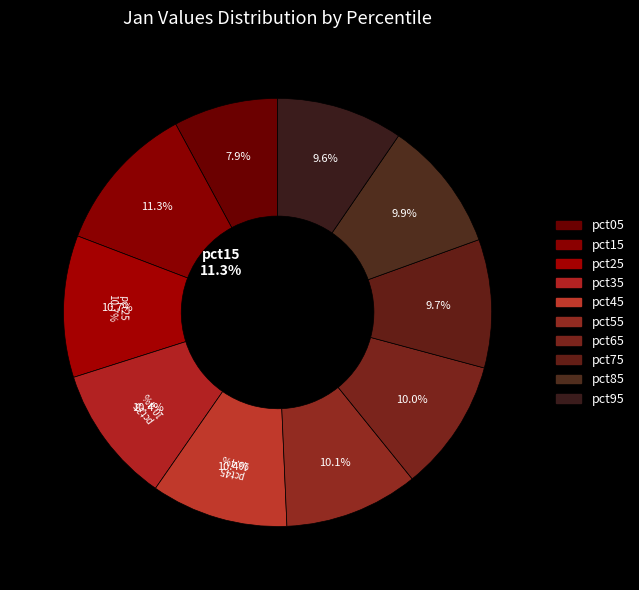

To the nearest percent, what is the difference between the largest and smallest slice percentages?

3%